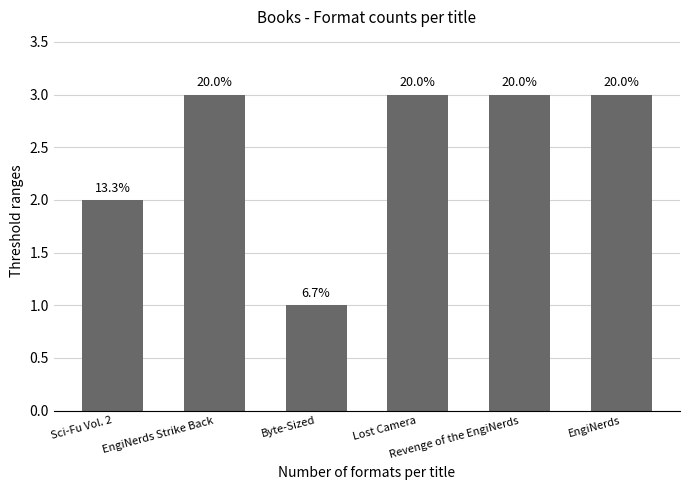

Does the chart contain any negative values?

No